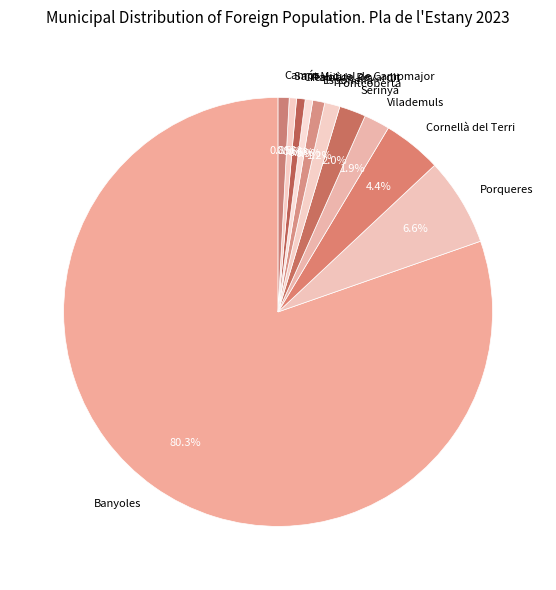

To the nearest percent, what is the combined percentage of Camós and Crespià?

1%